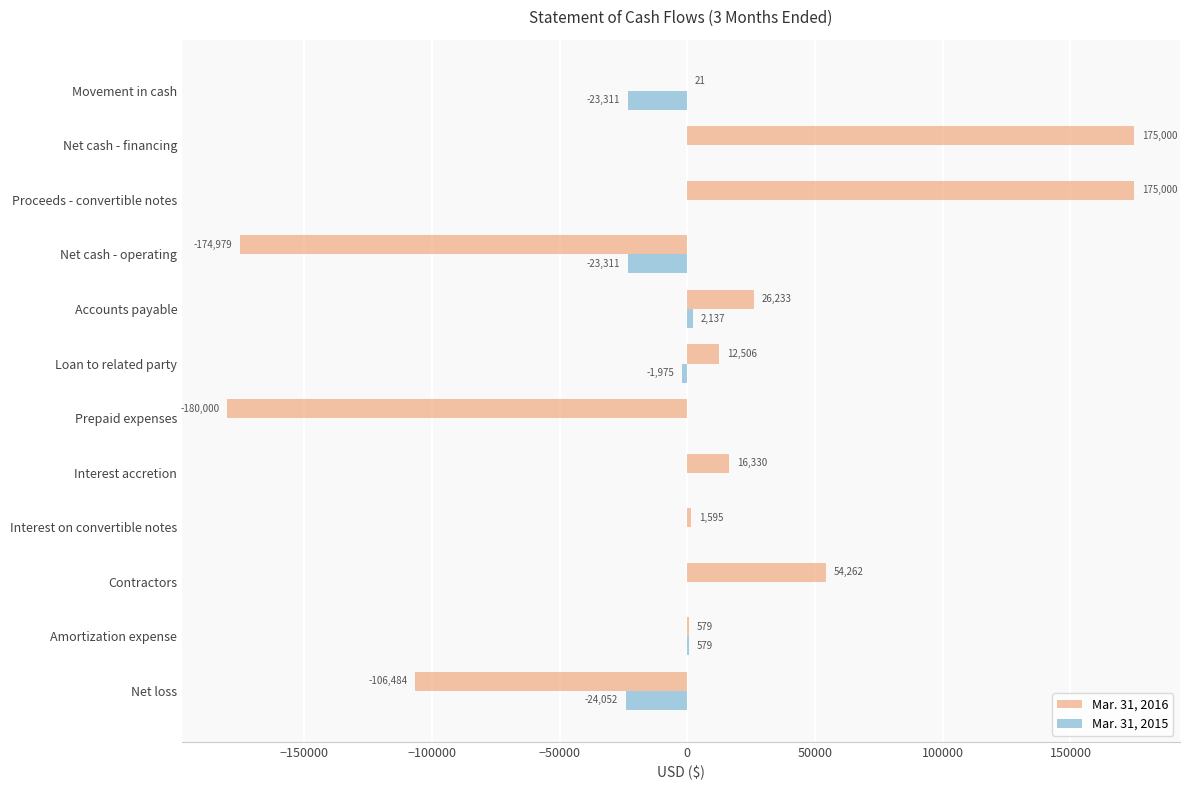

At which label is Mar. 31, 2016 closest to -2500?

Movement in cash